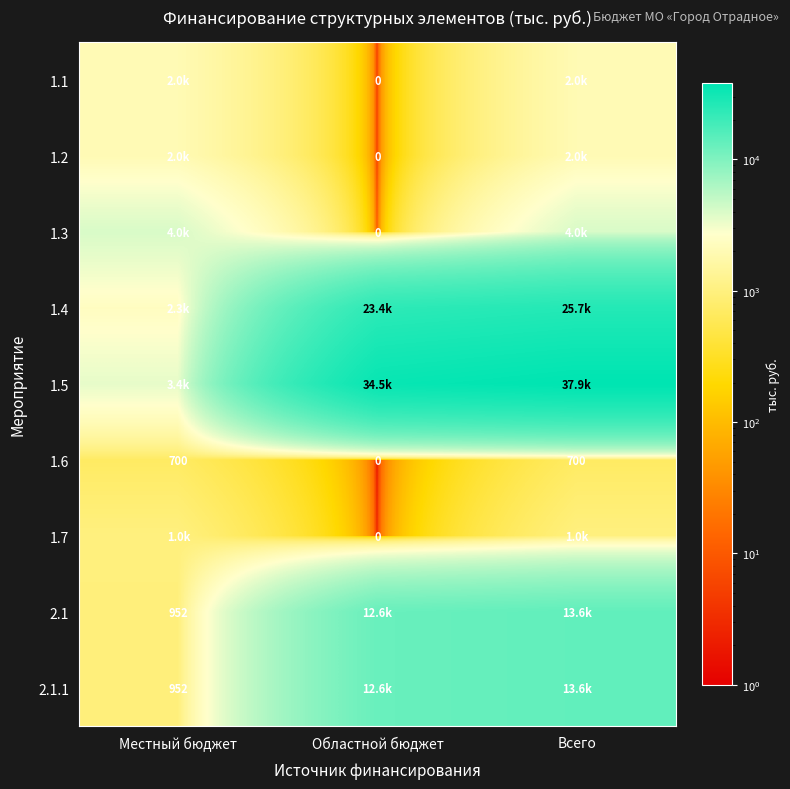

Rank the series at Местный бюджет from lowest to highest value.

1.6, 2.1, 2.1.1, 1.7, 1.1, 1.2, 1.4, 1.5, 1.3